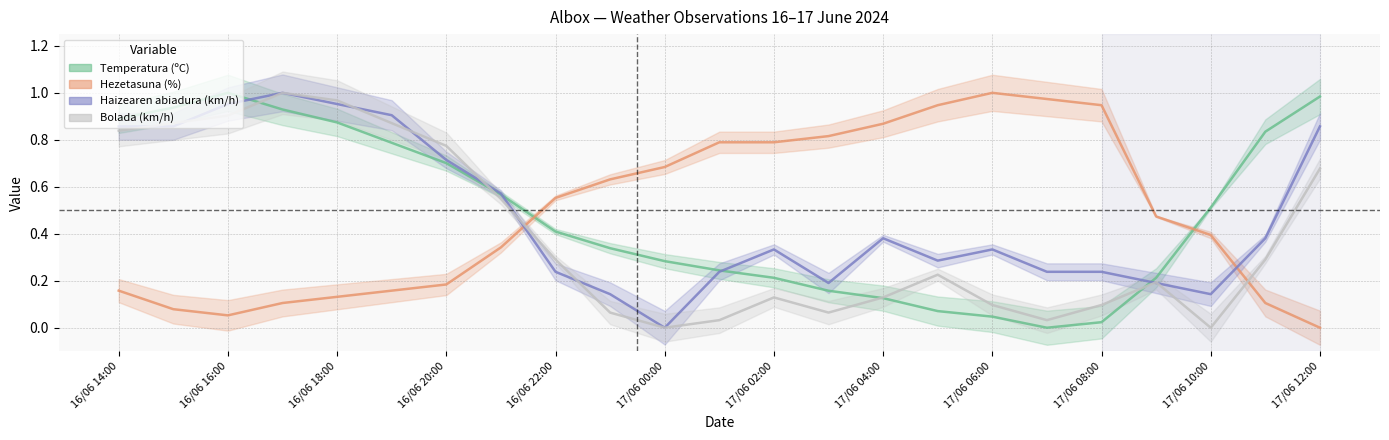

Which series changed the most between 17/06 00:00 and 17/06 02:00?

Haizearen abiadura (km/h)